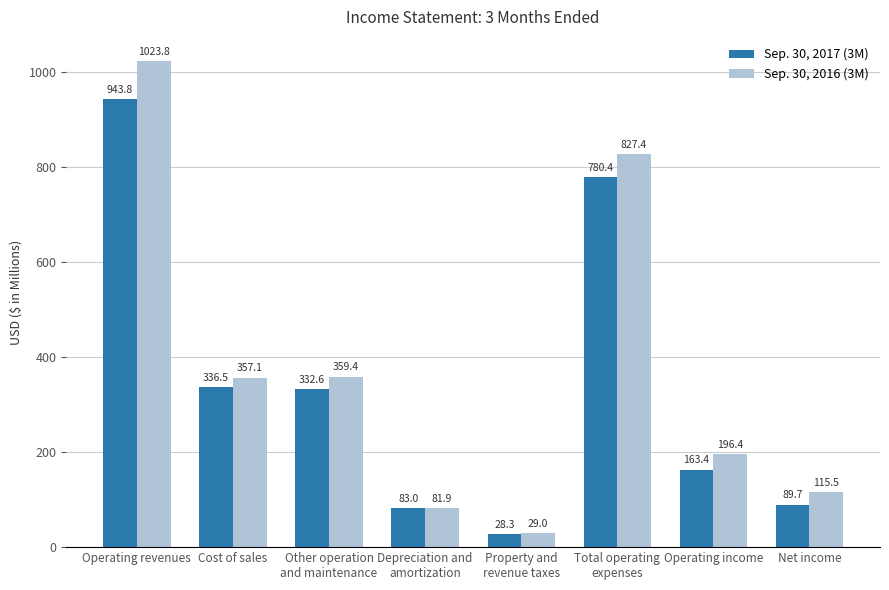

List the series in order of their overall mean, highest first.

Sep. 30, 2016 (3M), Sep. 30, 2017 (3M)